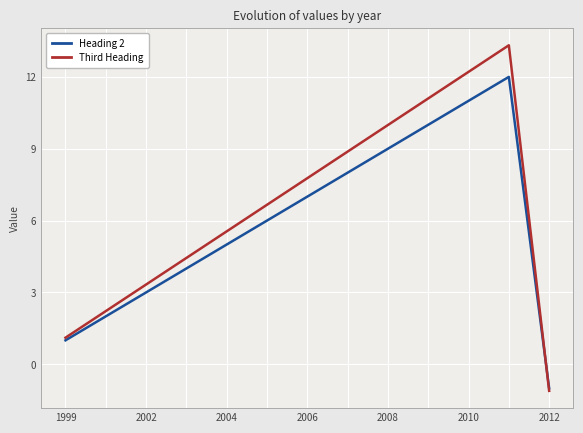

List the series in order of their overall mean, lowest first.

Heading 2, Third Heading